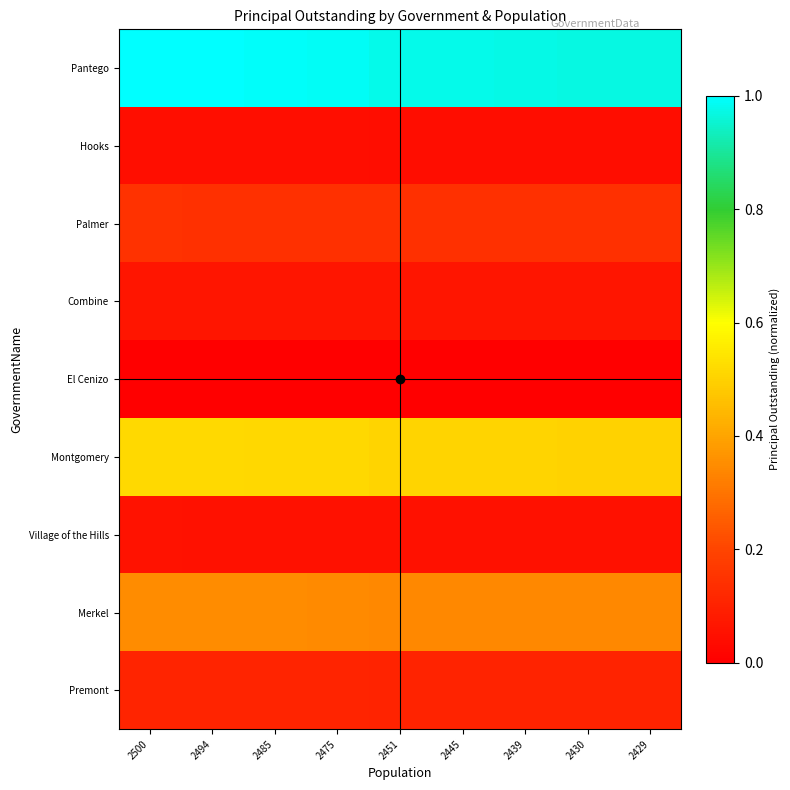

What is the greatest value displayed?

1.0